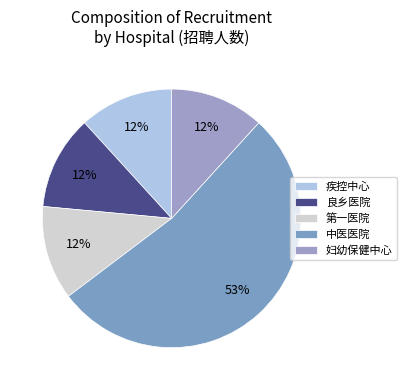

Rank the categories by value from highest to lowest.

北京市房山区中医医院, 北京市房山区疾病预防控制中心, 北京市房山区良乡医院, 北京市房山区第一医院, 北京市房山区妇幼保健计划生育服务中心